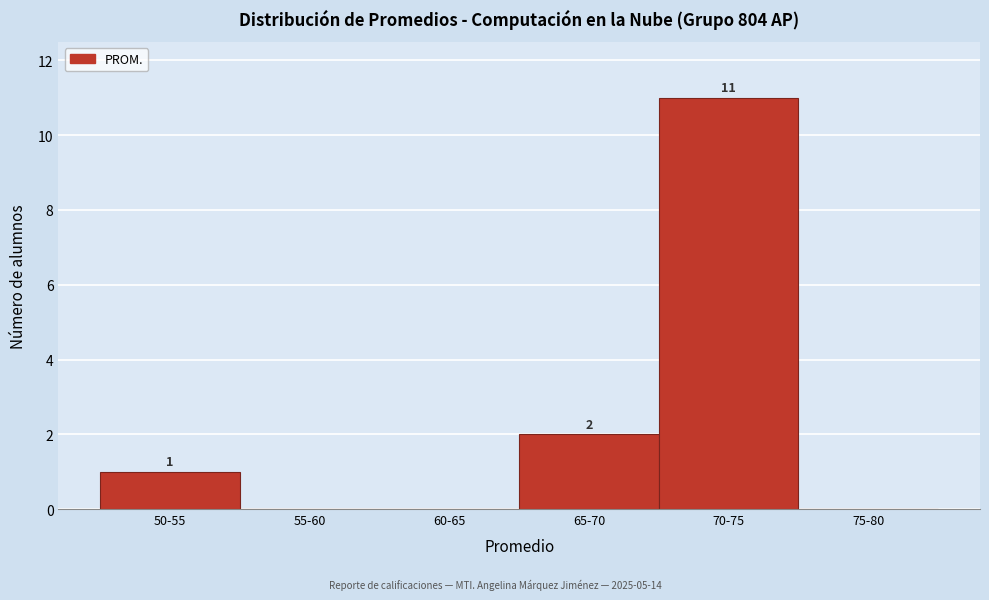

Reading left to right, extract all data points from this chart.

50-55=1	55-60=0	60-65=0	65-70=2	70-75=11	75-80=0